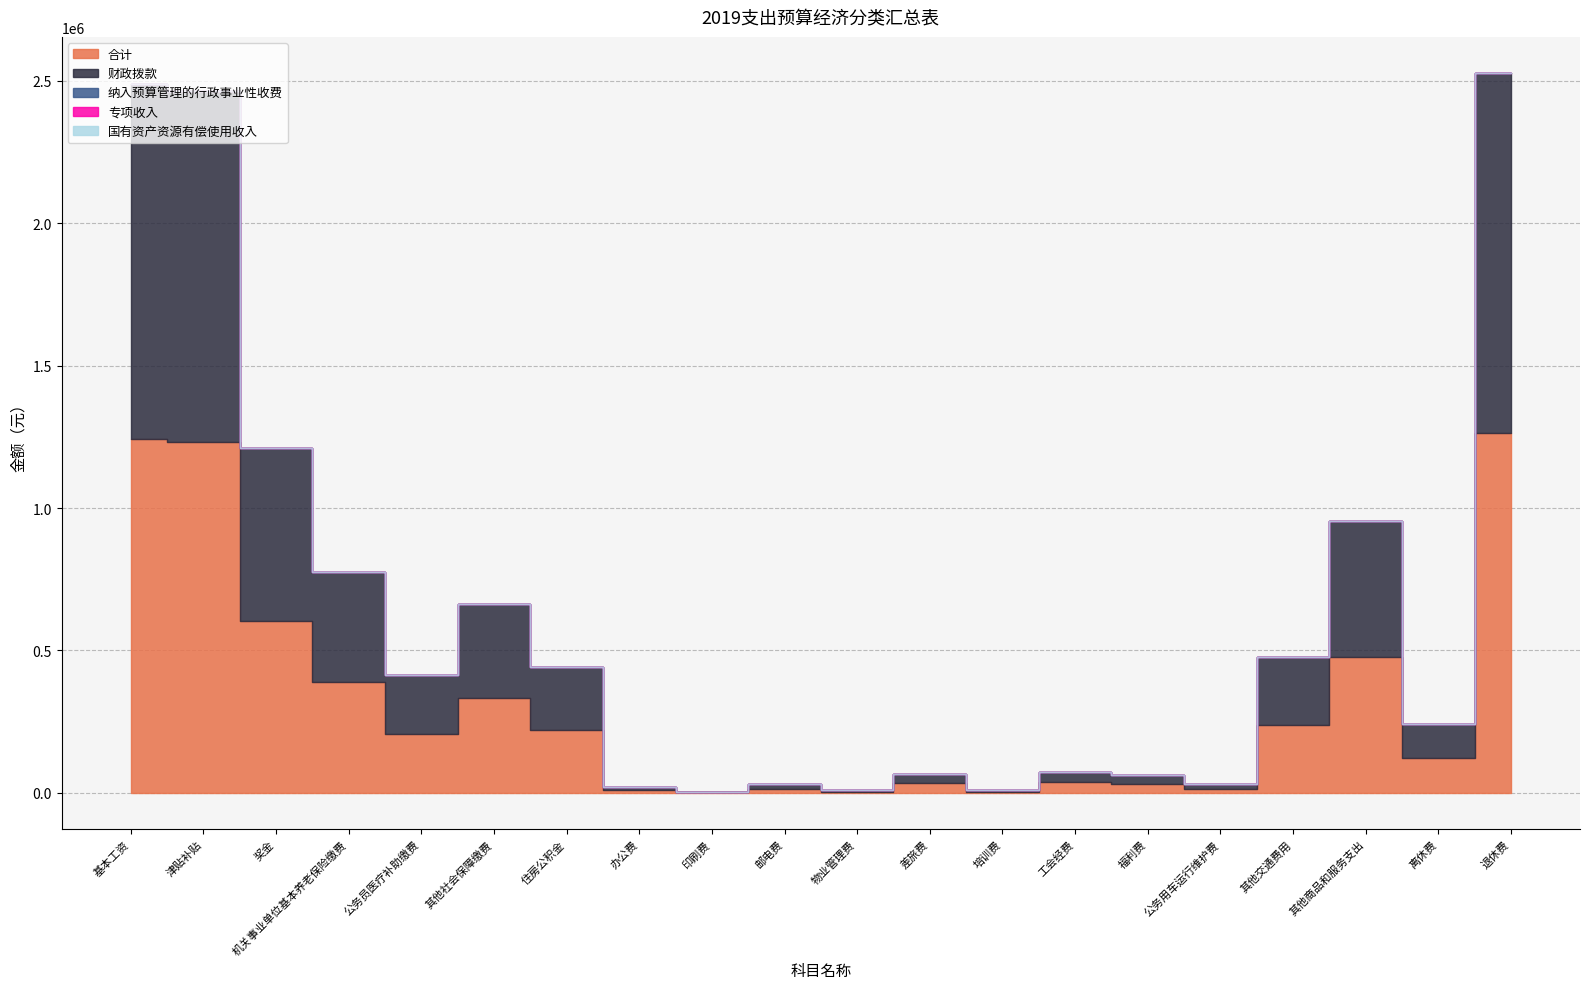

How many lines are shown in the chart?

5